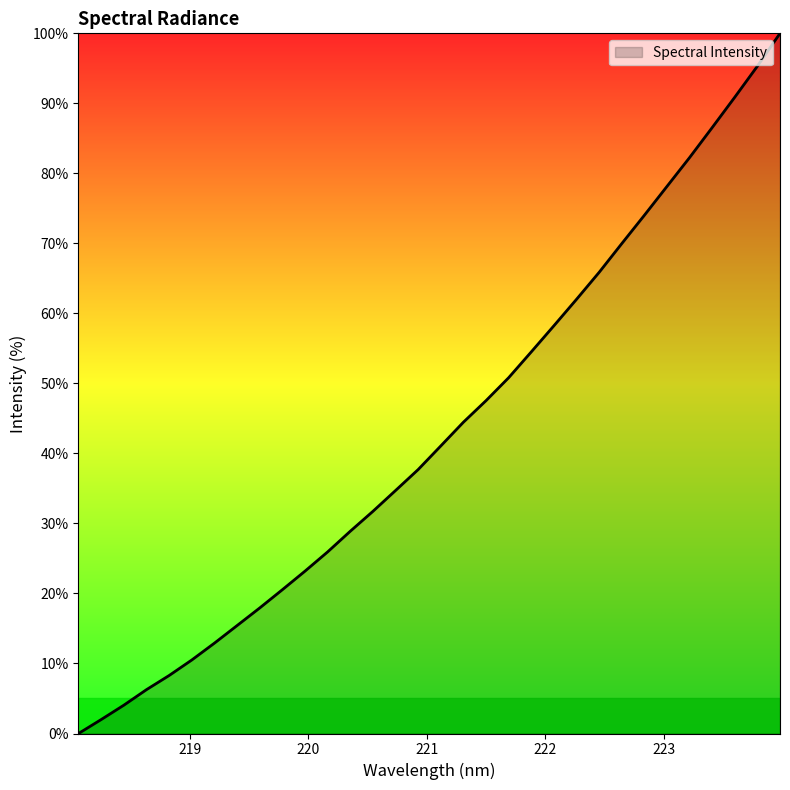

True or false: there are more than 0 points higher than both neighbors.

False